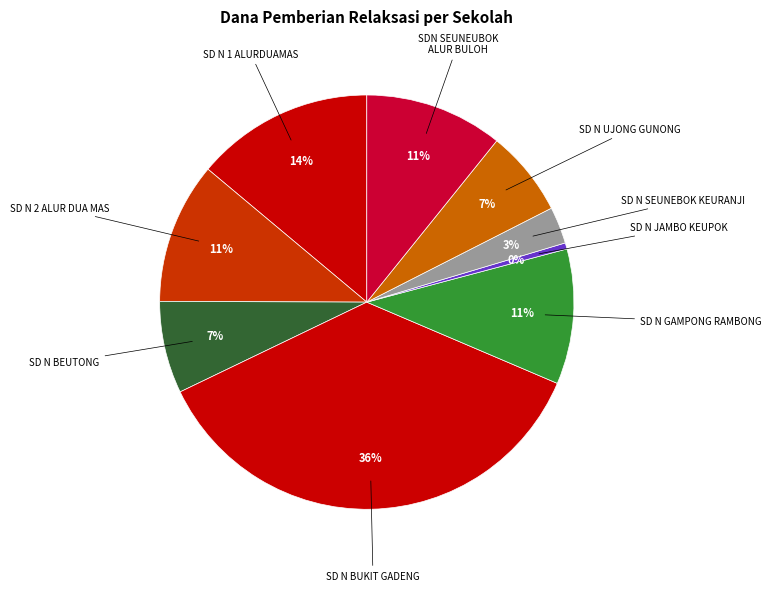

To the nearest percent, what is the average slice percentage?

11%